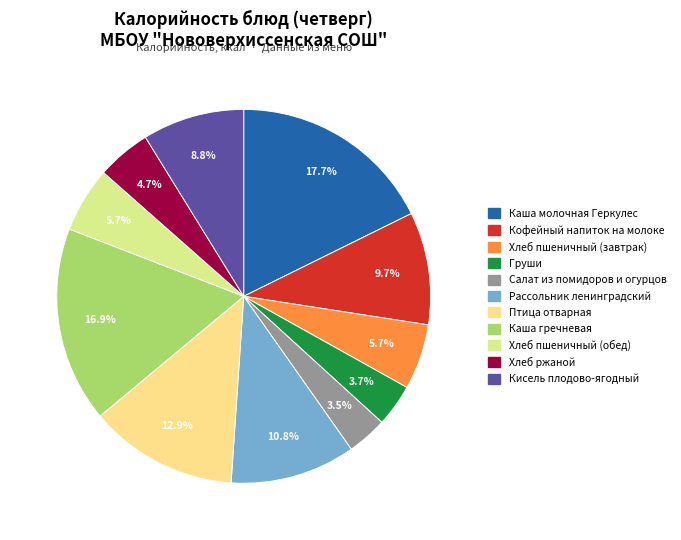

Count the number of slices in the pie.

11